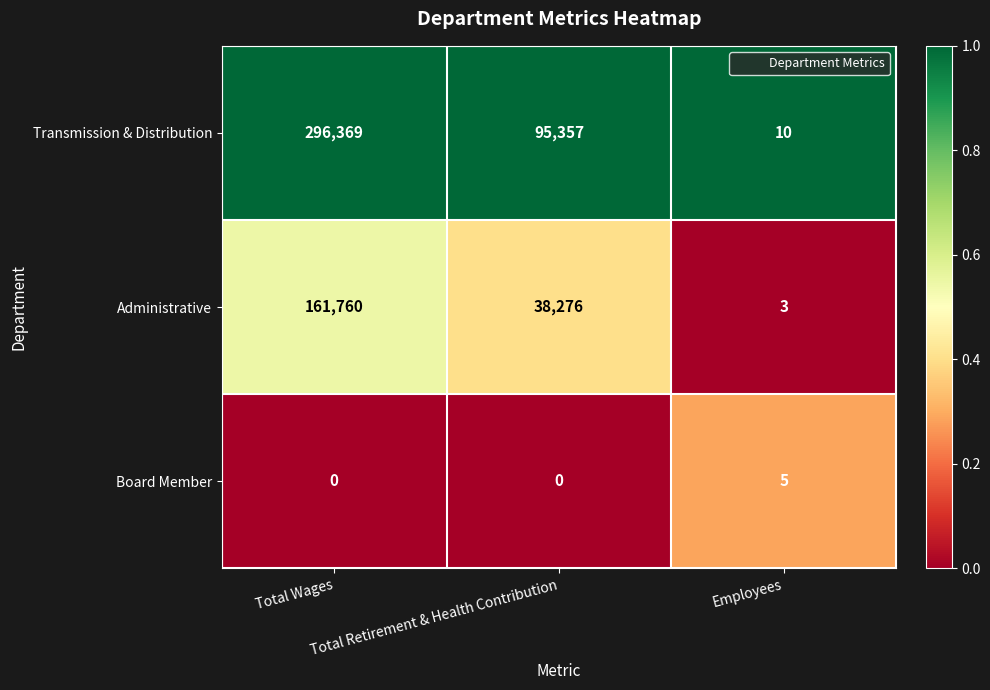

Which series has the widest spread of values?

Transmission & Distribution